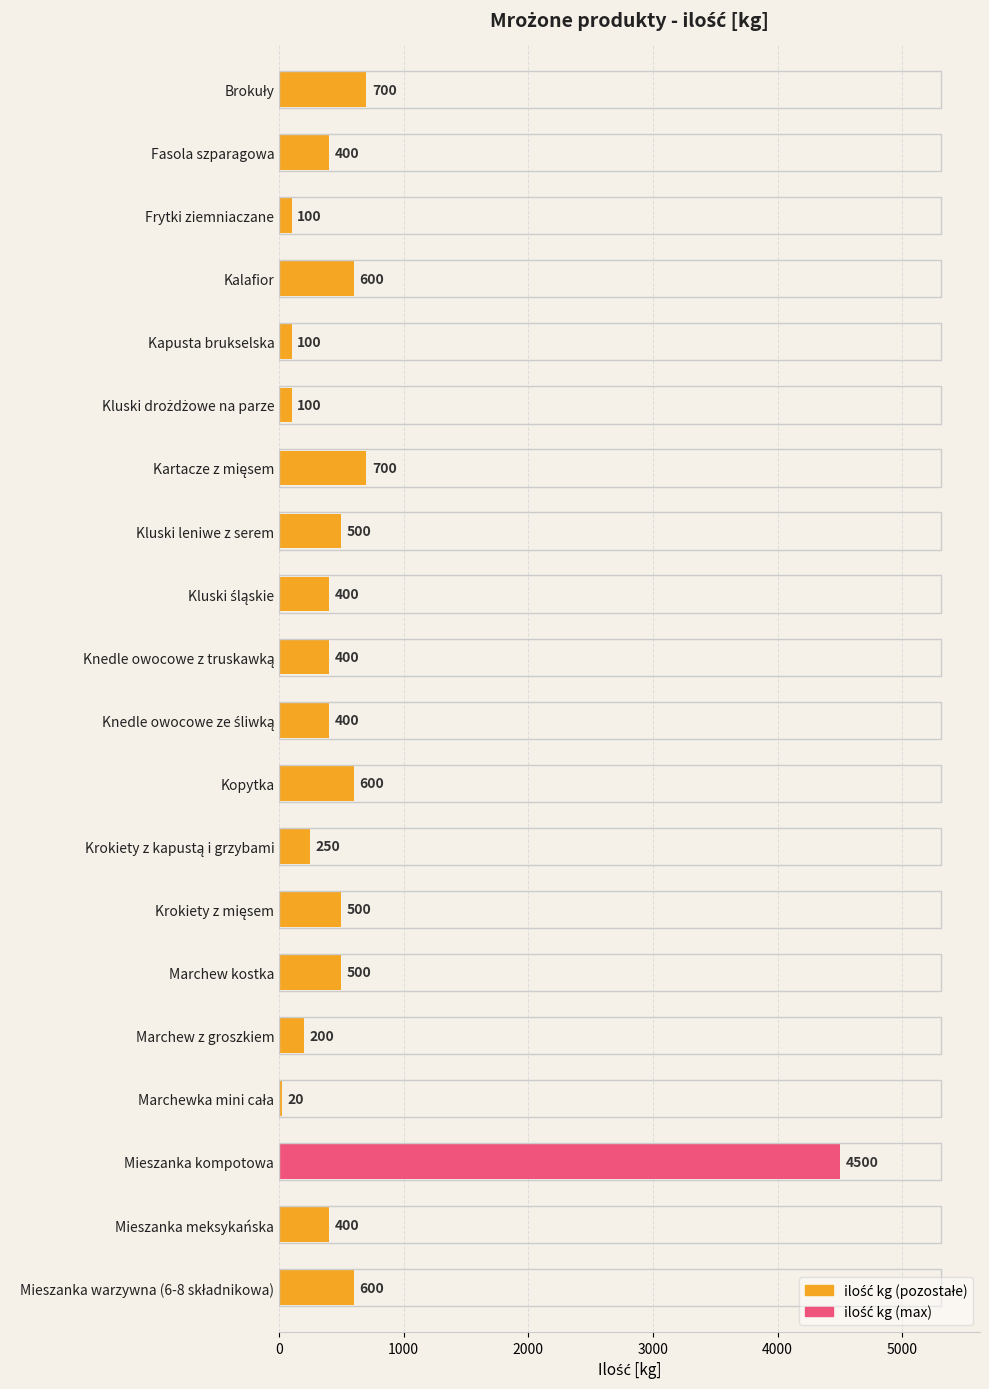

Read the value at Marchew kostka.

500